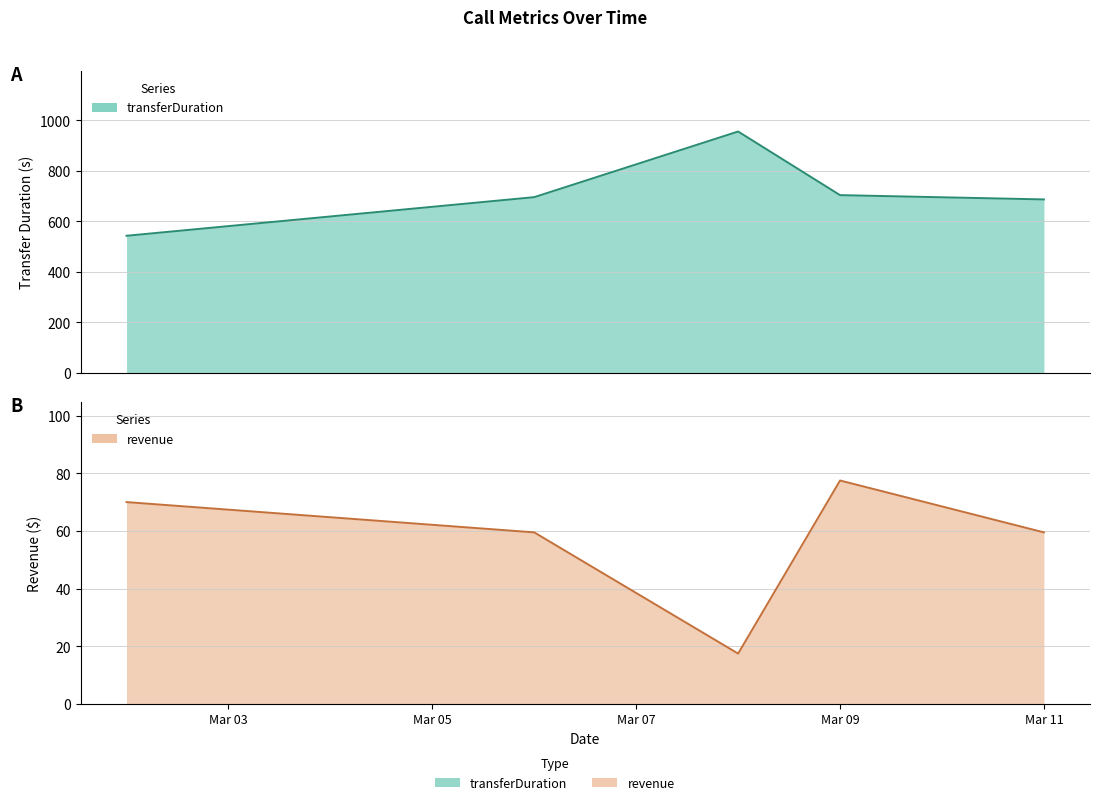

How many categories are shown in the chart?

5